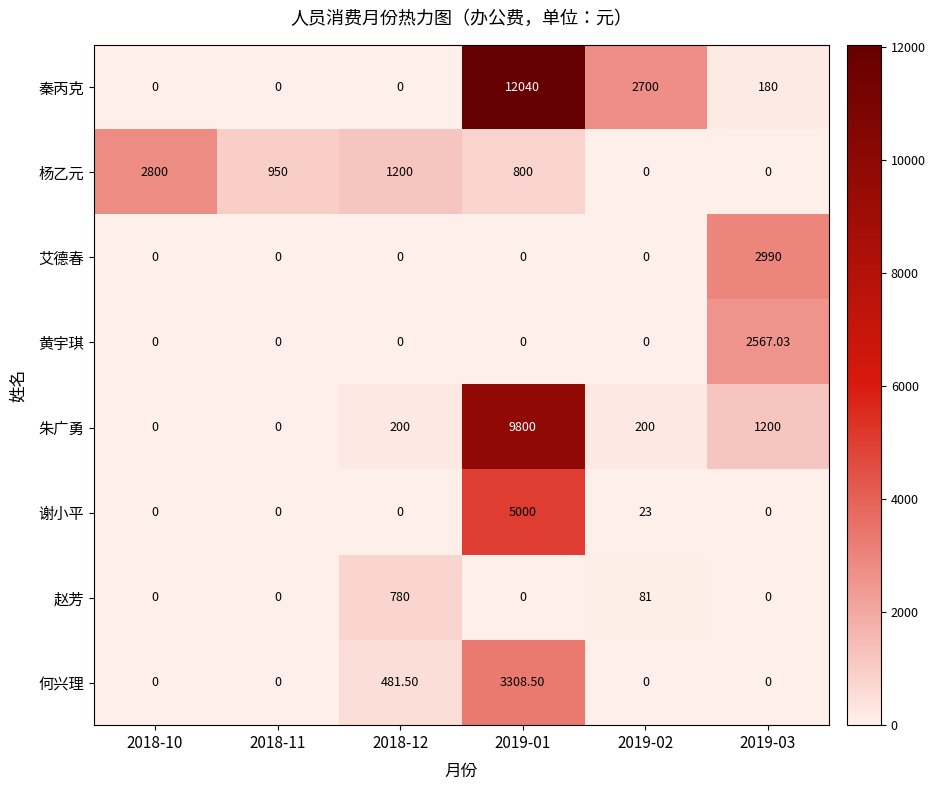

List the series in order of their peak value, highest first.

秦丙克, 朱广勇, 谢小平, 何兴理, 艾德春, 杨乙元, 黄宇琪, 赵芳